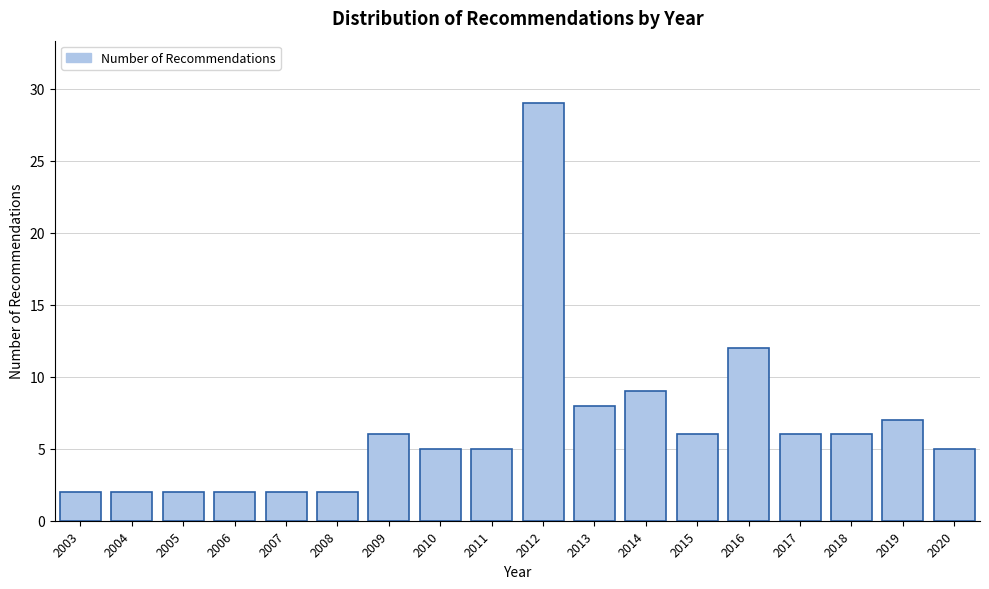

Reading right to left, list all the values displayed in this chart.

2020=5	2019=7	2018=6	2017=6	2016=12	2015=6	2014=9	2013=8	2012=29	2011=5	2010=5	2009=6	2008=2	2007=2	2006=2	2005=2	2004=2	2003=2